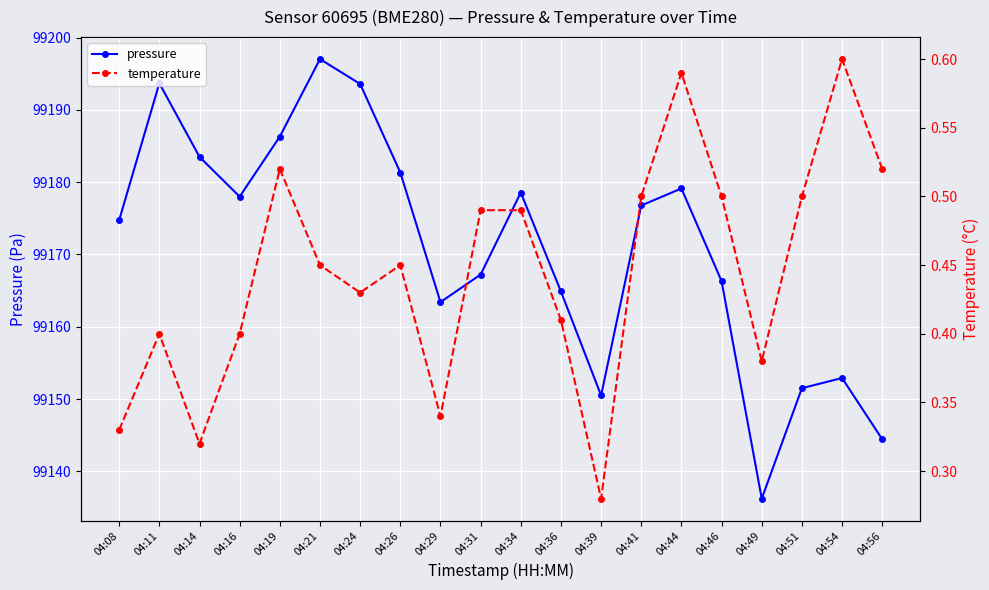

True or false: temperature has a value of 0.2 at 04:51.

False